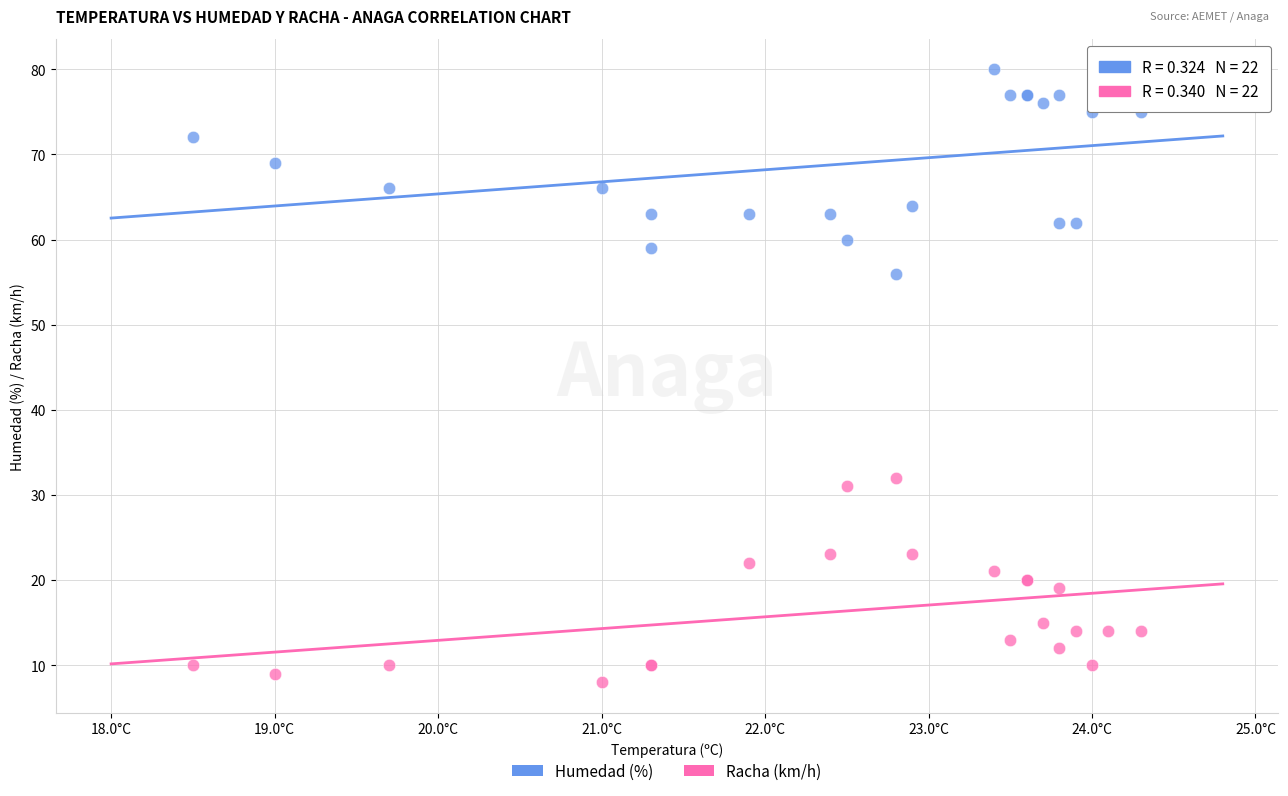

Which series reaches the minimum Y coordinate?

Racha (km/h)